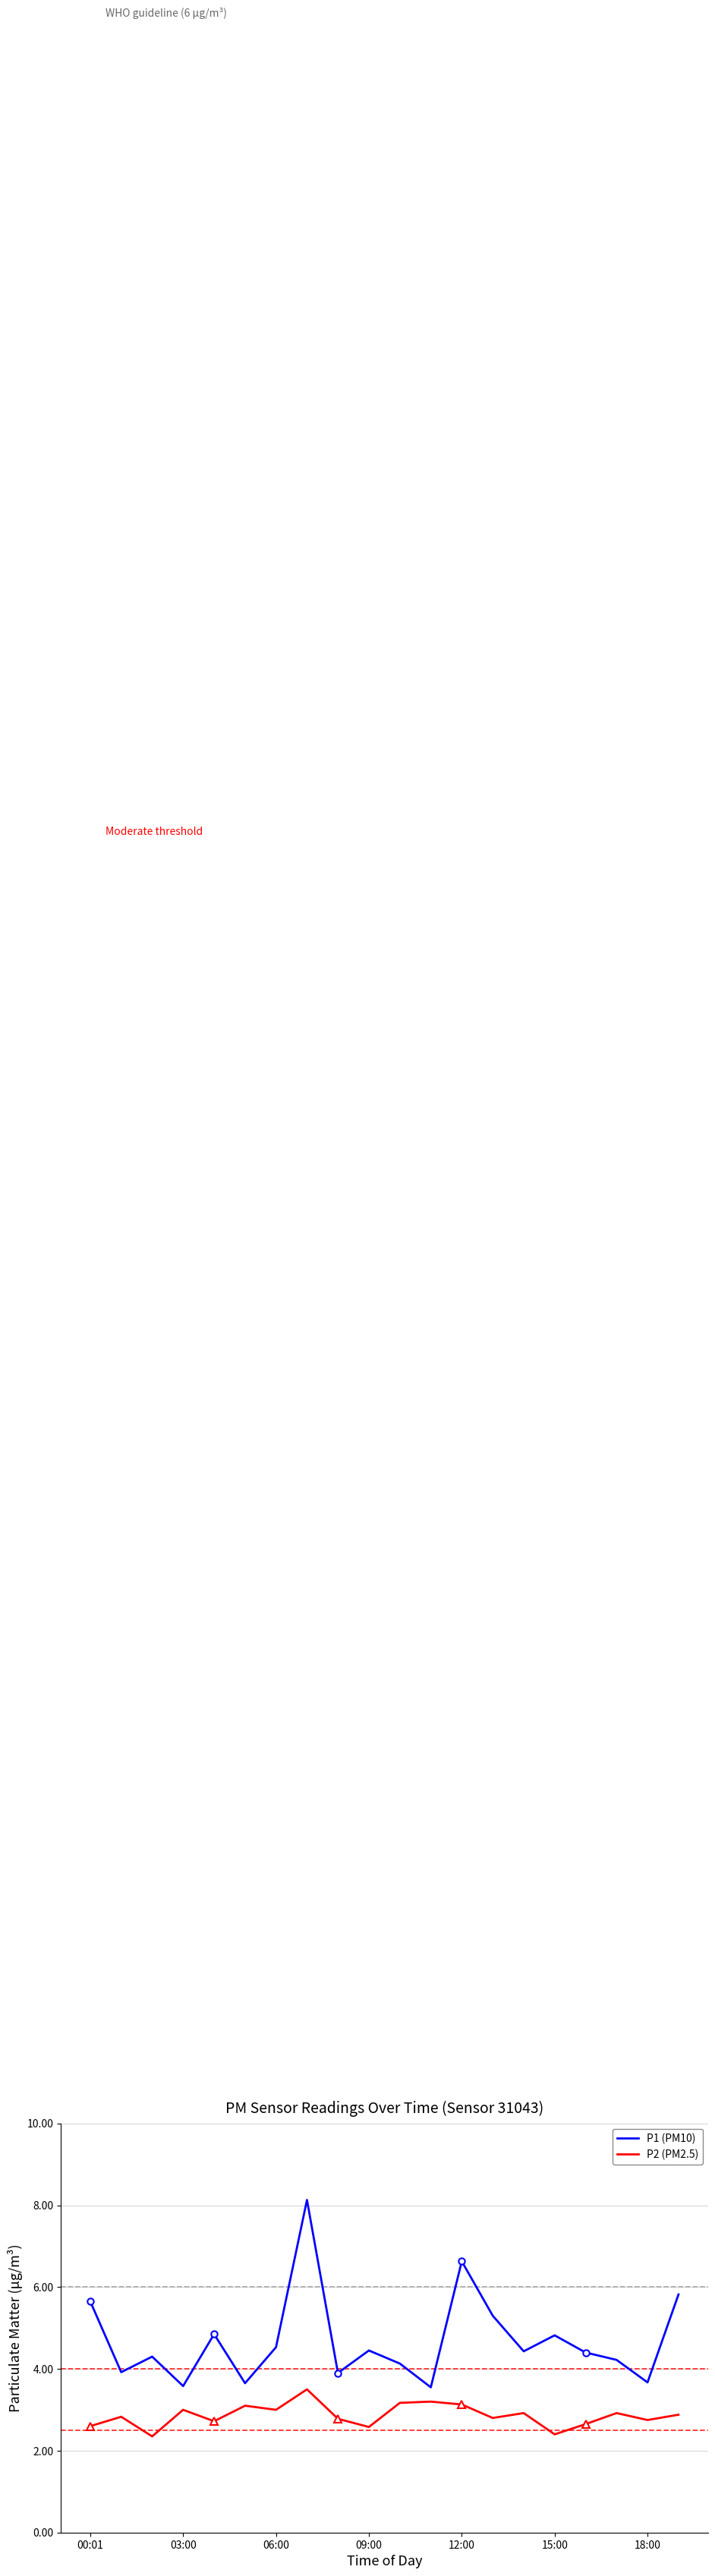

What is the maximum value for P2 (PM2.5)?

3.5